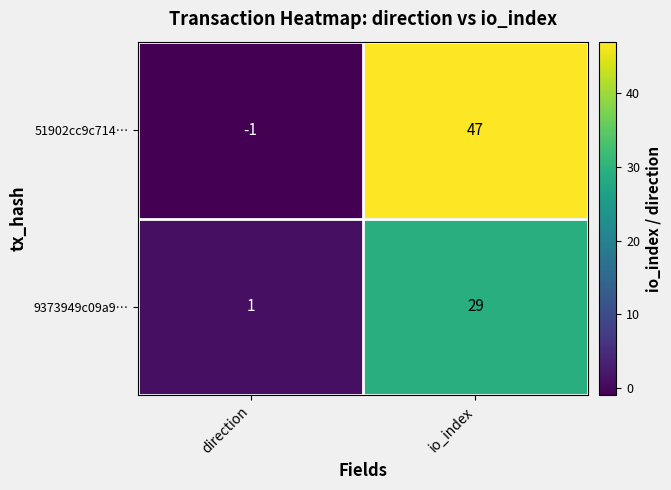

Reading left to right, transcribe all the data shown in this chart.

51902cc9c714…: -1	47
9373949c09a9…: 1	29